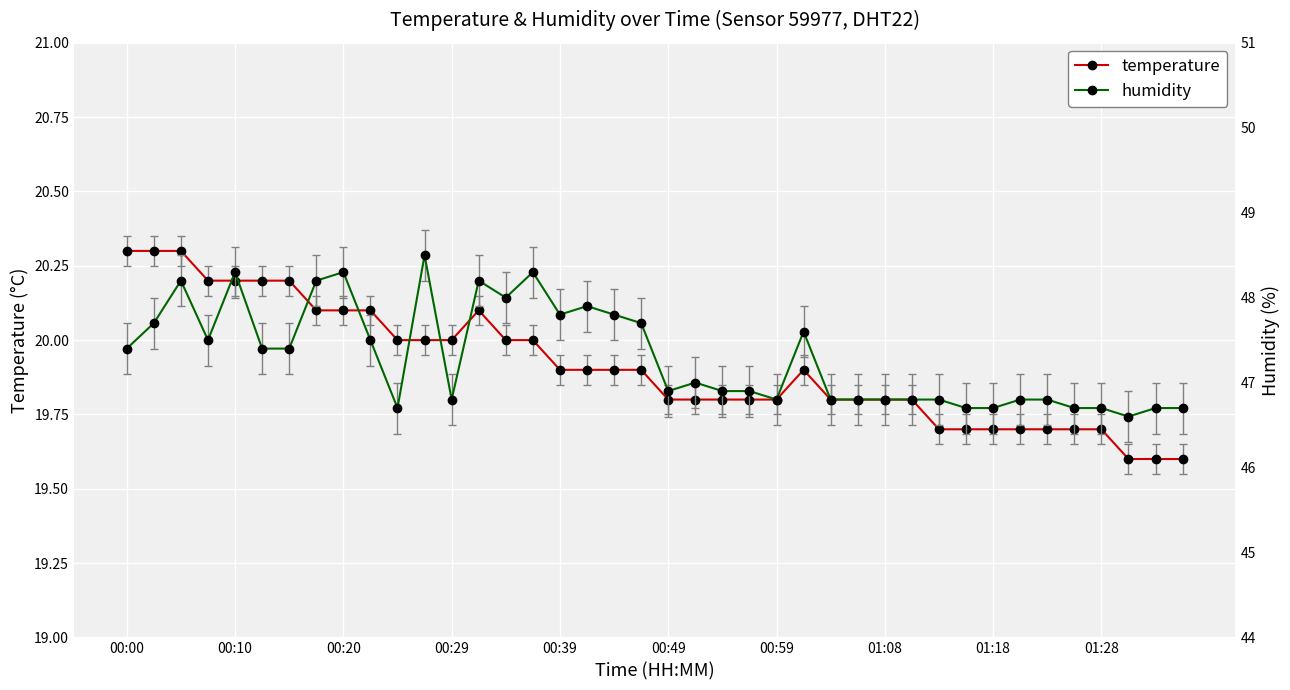

Is this an area chart (filled region under the line)?

No